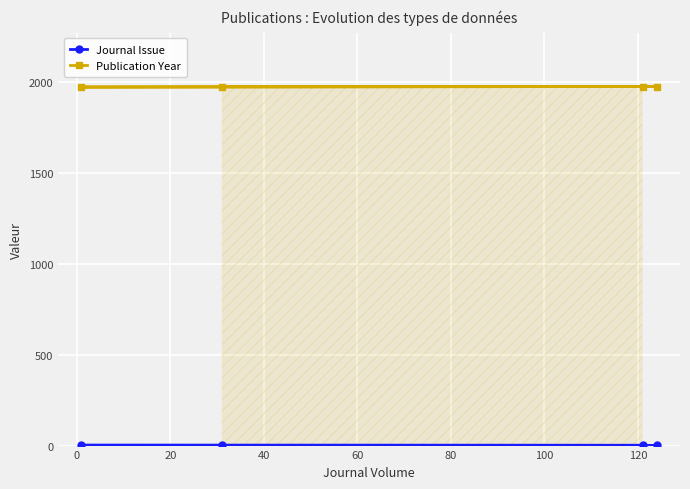

Reading left to right, extract all data points from this chart.

Journal Issue: 1	1	2	2
Publication Year: 1976	1976	1973	1976